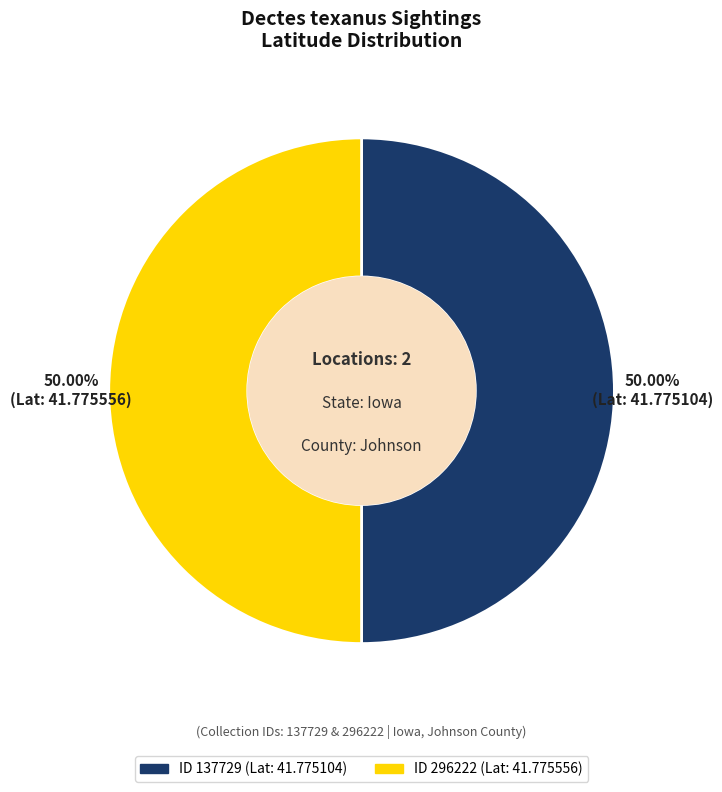

Count the number of slices in the pie.

2